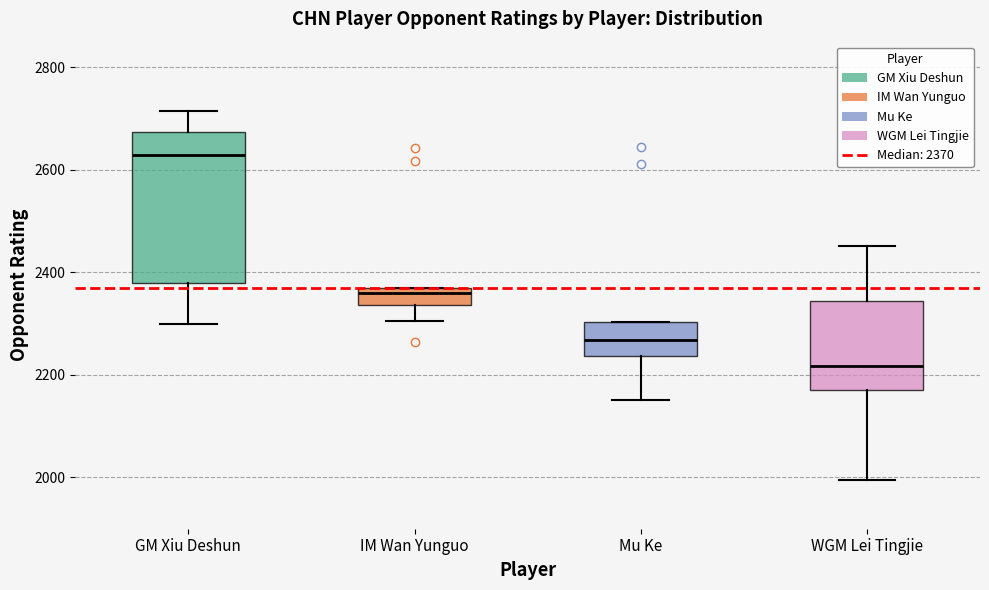

Which box has the lowest median line?

WGM Lei Tingjie